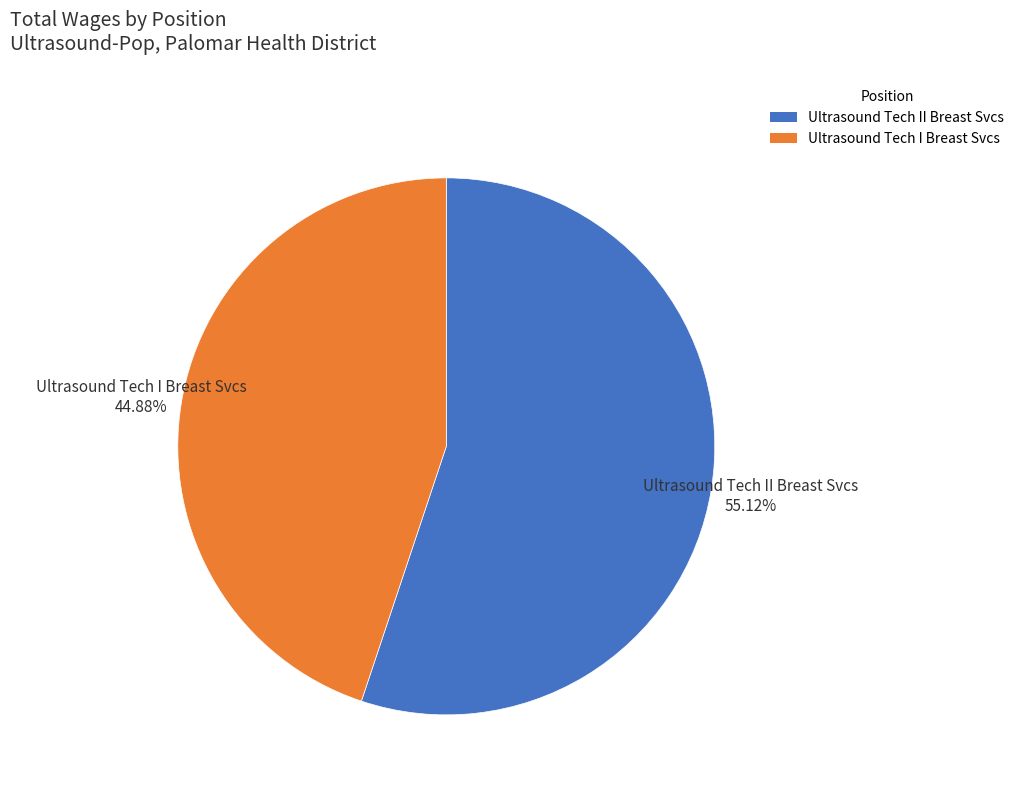

Combined, do Ultrasound Tech I Breast Svcs and Ultrasound Tech II Breast Svcs account for over 50%?

Yes